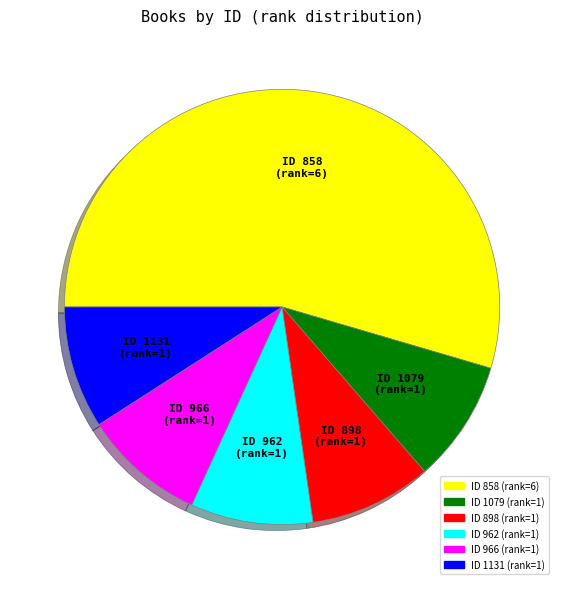

The ID 962 slice represents 9% of the pie. True or false?

True